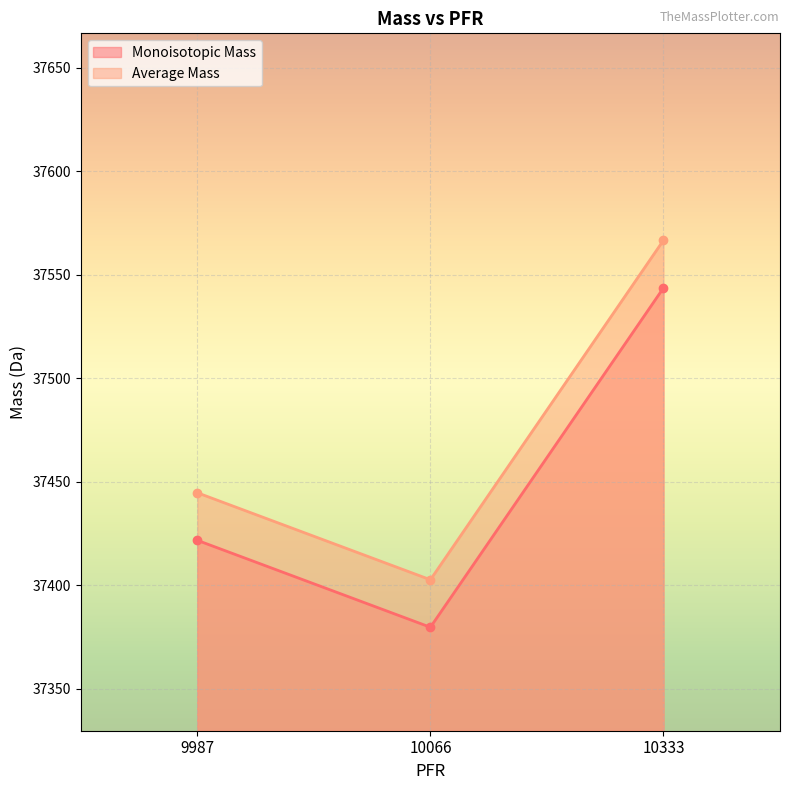

Reading left to right, extract all data points from this chart.

Monoisotopic Mass: 9987=37421.7	10066=37379.7	10333=37543.7
Average Mass: 9987=37444.7	10066=37402.7	10333=37566.7